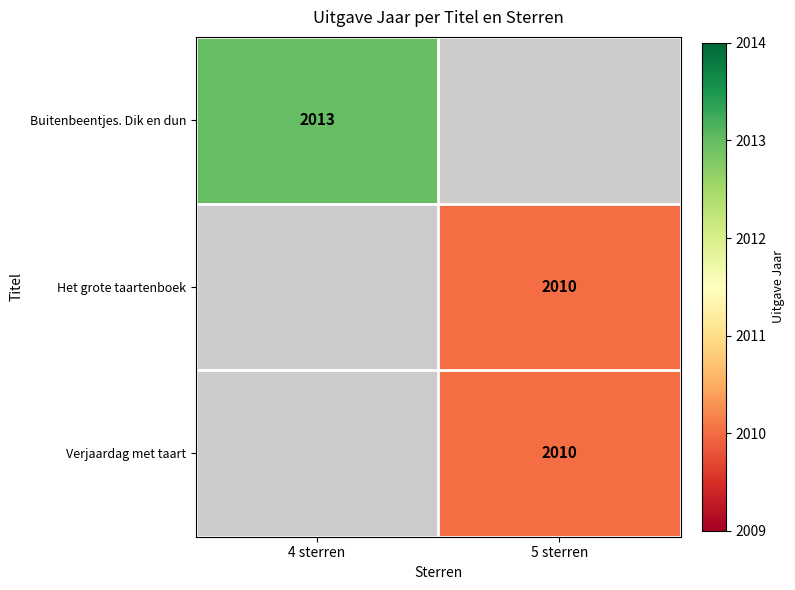

The Verjaardag met taart series shows 3261 at 5 sterren. True or false?

False